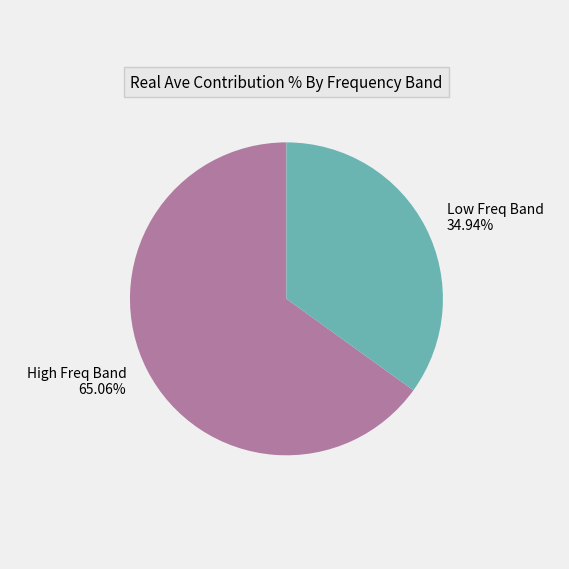

Approximately how many times larger is the value at High Freq Band compared to Low Freq Band?

1.9